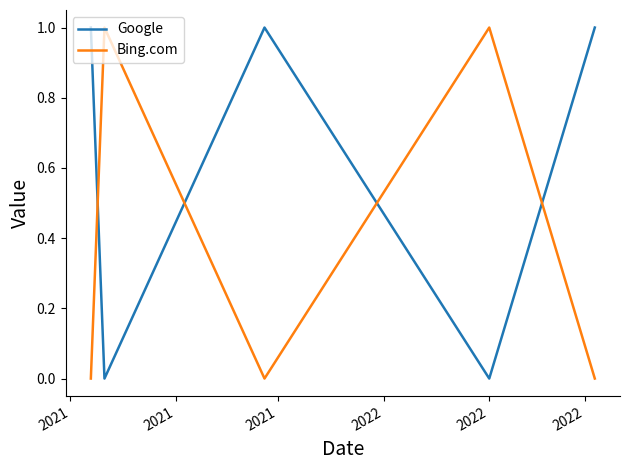

Which series has the largest total across all categories?

Google